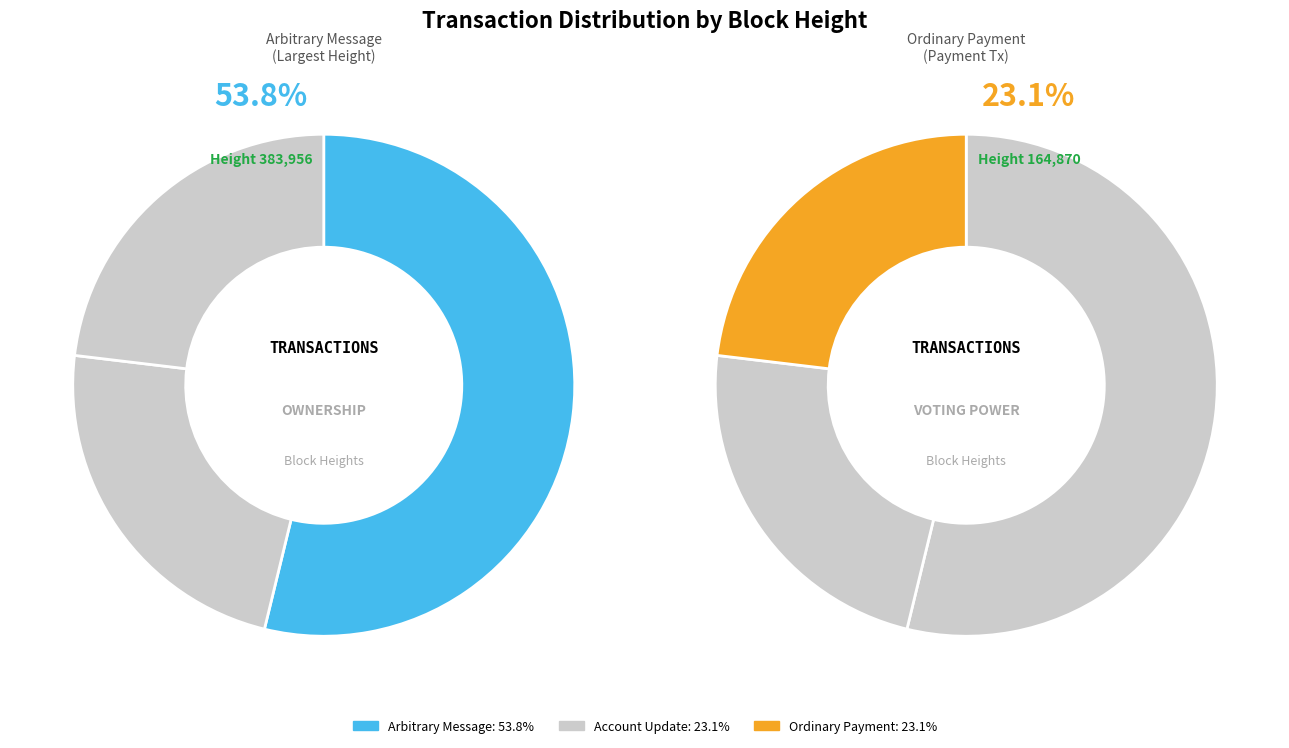

To the nearest percent, what is the average slice percentage?

33%